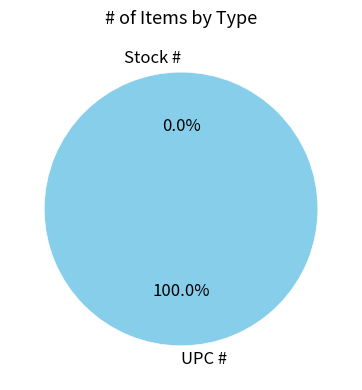

How many segments does this pie chart have?

2